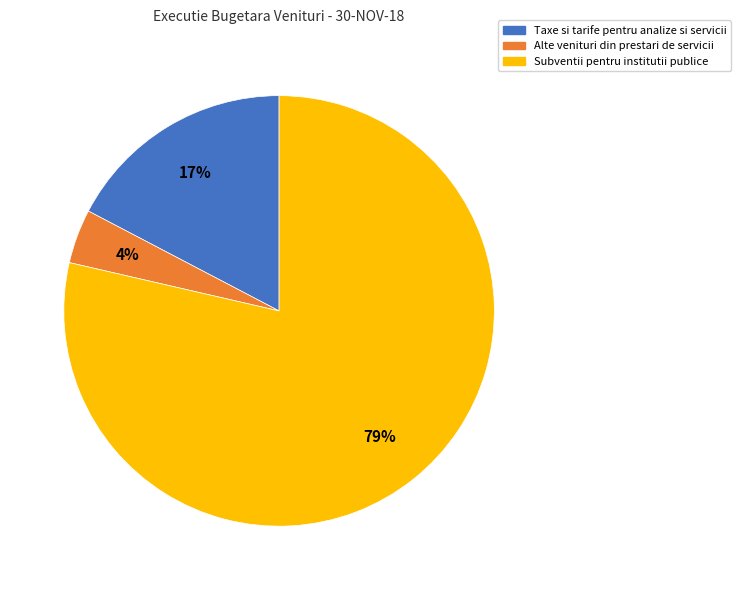

Combined, do Subventii pentru institutii publice and Alte venituri din prestari de servicii account for over 50%?

Yes